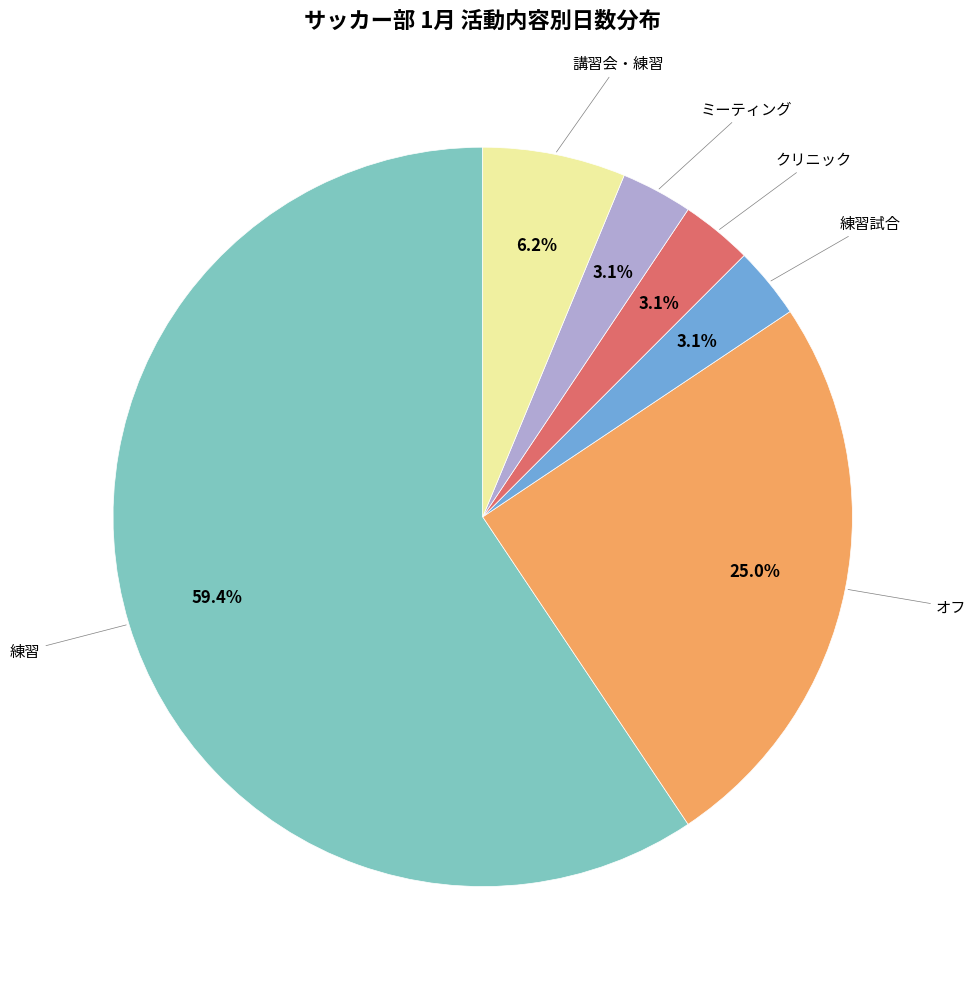

Count the number of slices in the pie.

6